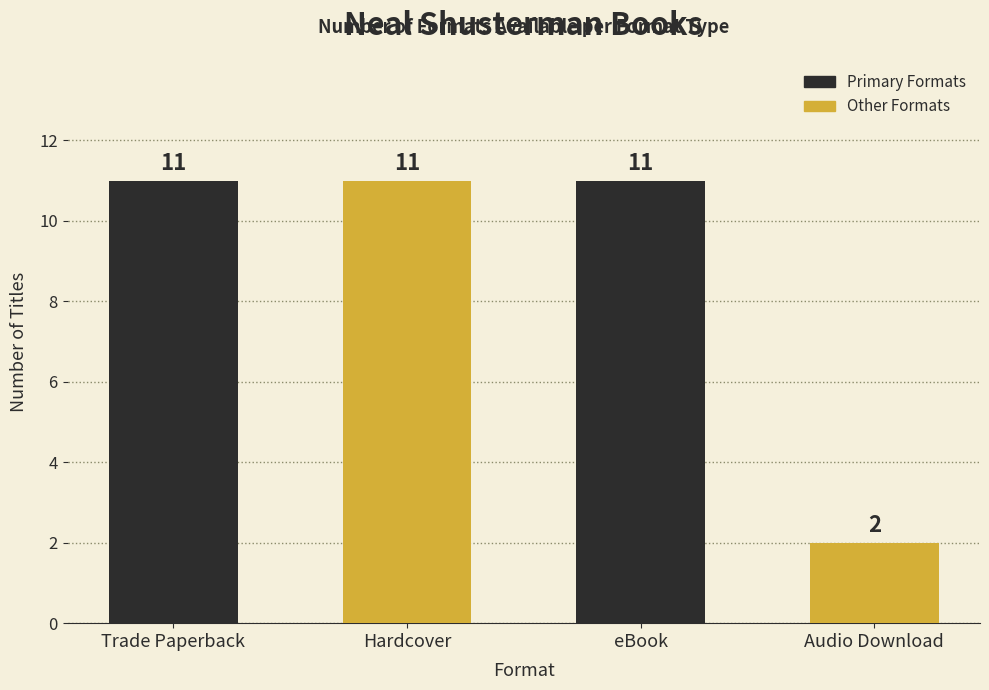

What is the sum of the values at Trade Paperback and Audio Download?

13